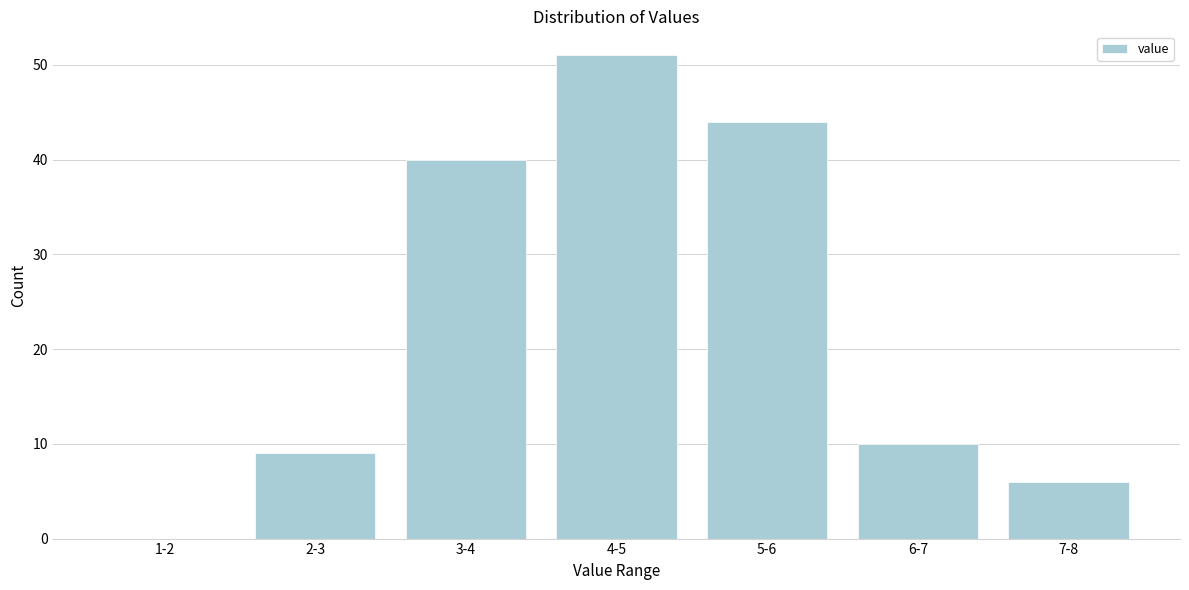

Reading right to left, what are all the values shown in this chart?

7-8=6	6-7=10	5-6=44	4-5=51	3-4=40	2-3=9	1-2=0